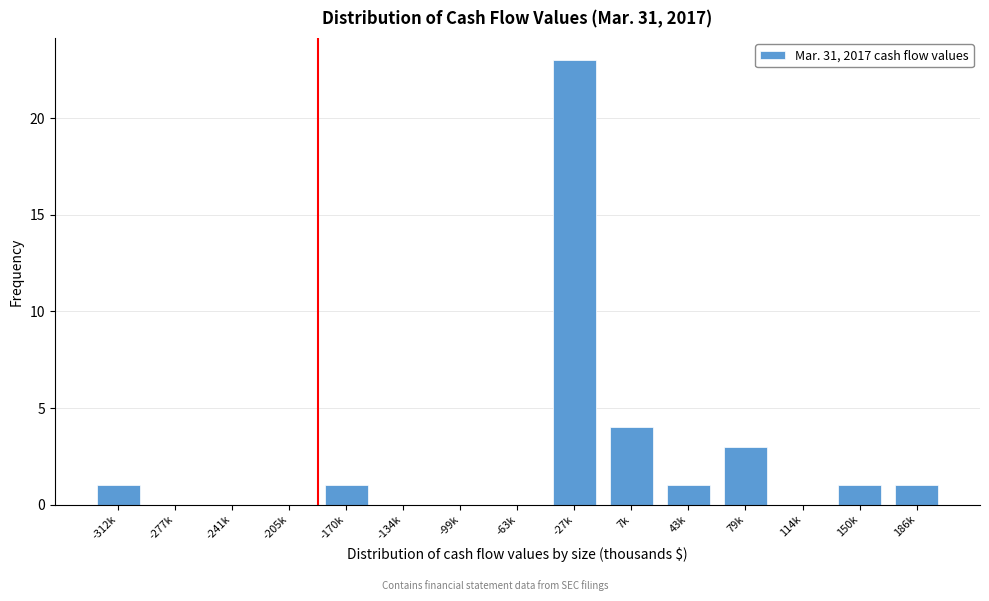

Reading left to right, list all the values displayed in this chart.

-312k=1	-277k=0	-241k=0	-205k=0	-170k=1	-134k=0	-99k=0	-63k=0	-27k=23	7k=4	43k=1	79k=3	114k=0	150k=1	186k=1